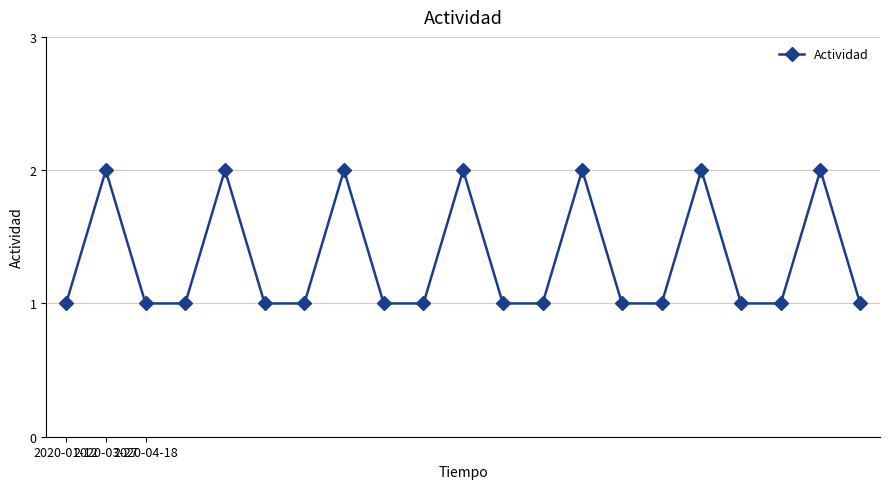

What is the difference between the maximum and second lowest values?

1